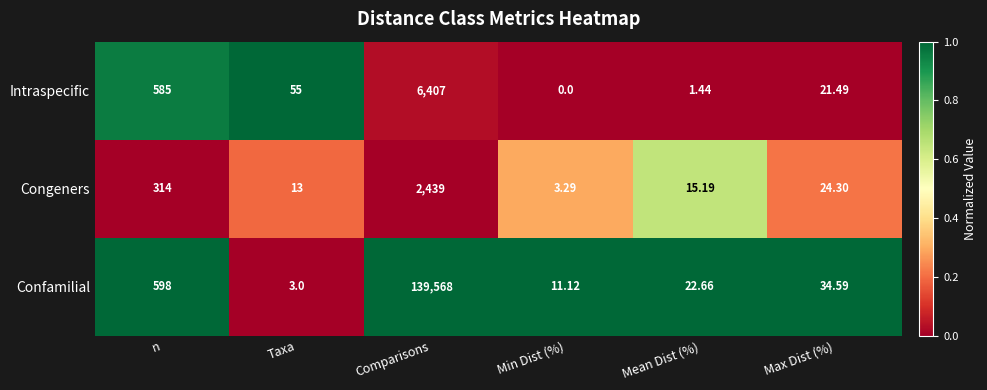

Between Mean Dist (%) and Max Dist (%), which series saw the biggest shift?

Intraspecific